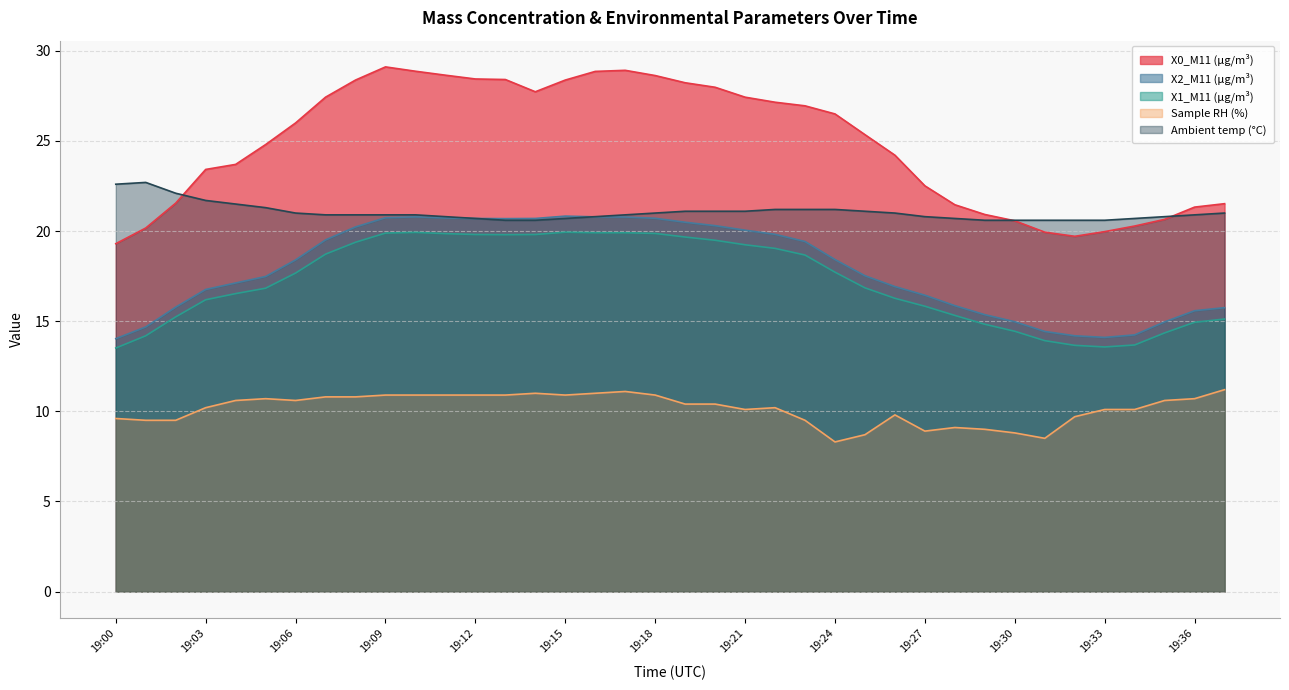

At which label is X2_M11 (μg/m³) closest to 17?

19:26